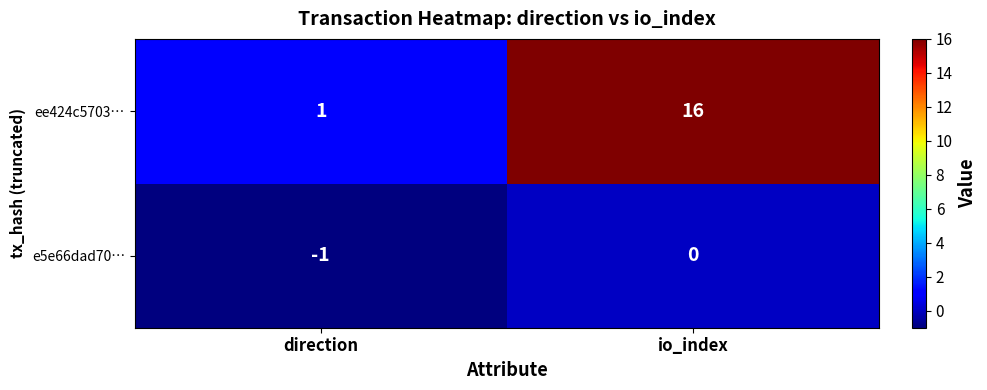

What is the minimum value shown in the chart?

-1